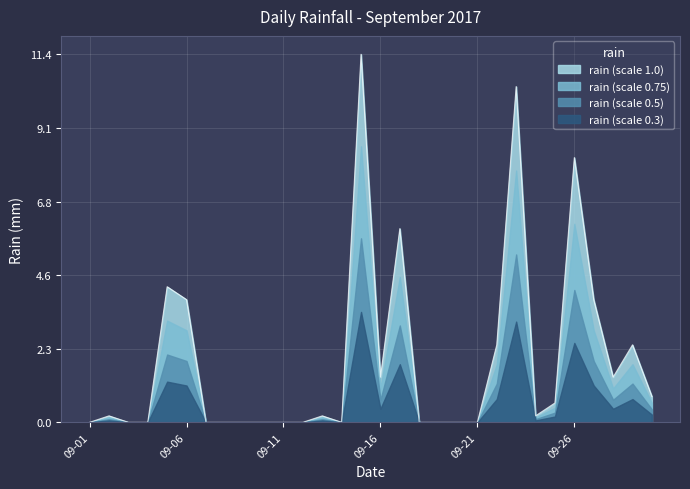

Which label corresponds to the smallest value in the chart?

09-01